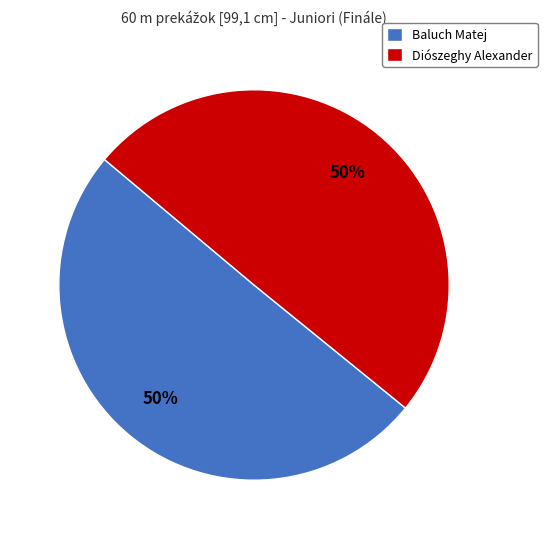

What percentage is the Baluch Matej slice, to the nearest percent?

50%